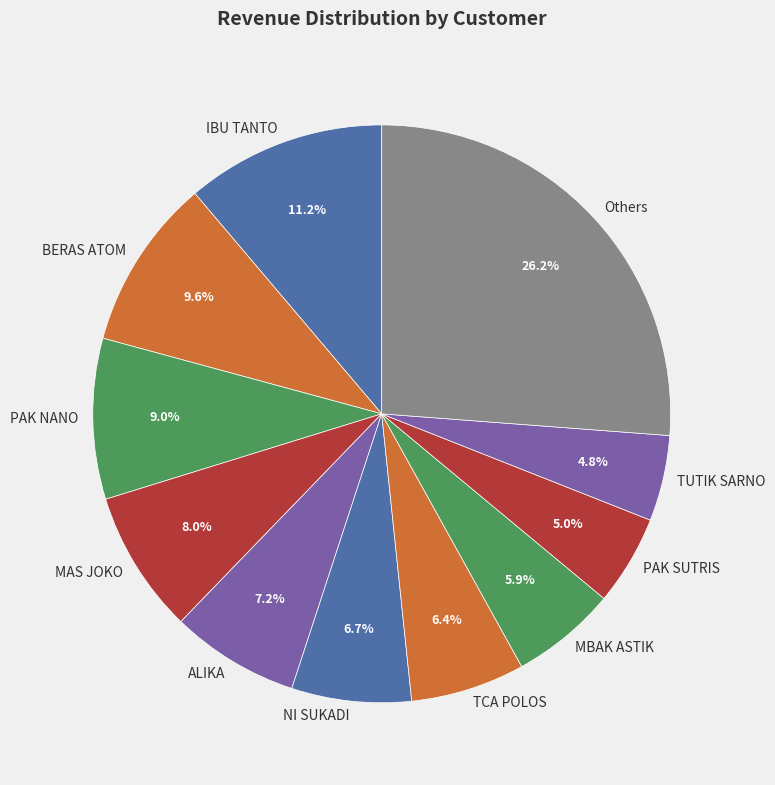

What is the total percentage of NI SUKADI and PAK NANO?

15.7%